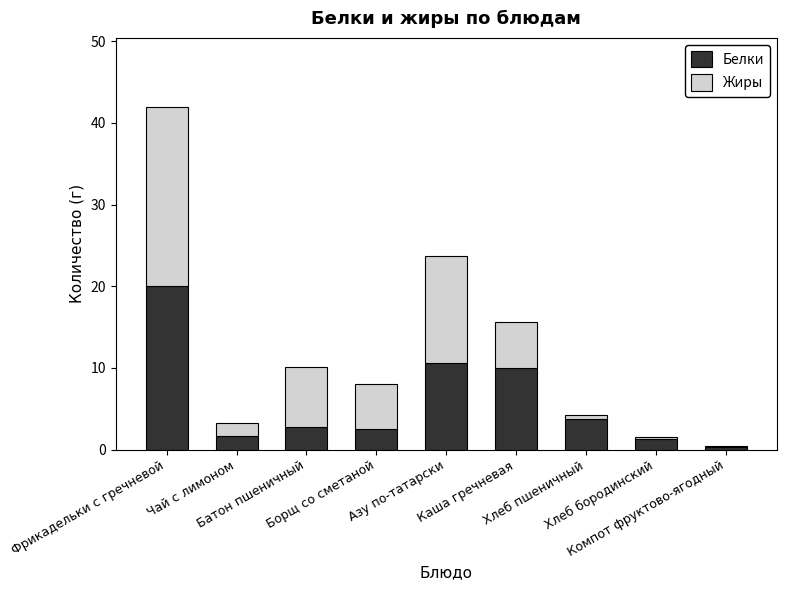

What is the sum of all Белки values?

52.9